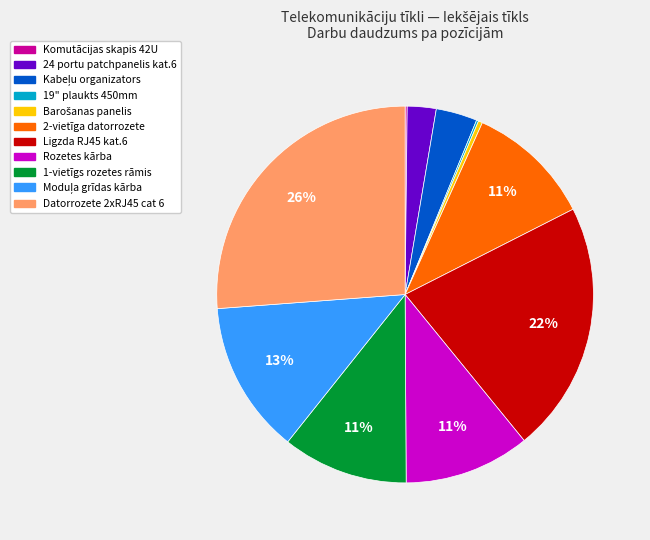

The Datorrozete 2xRJ45 cat 6 slice represents 26% of the pie. True or false?

True